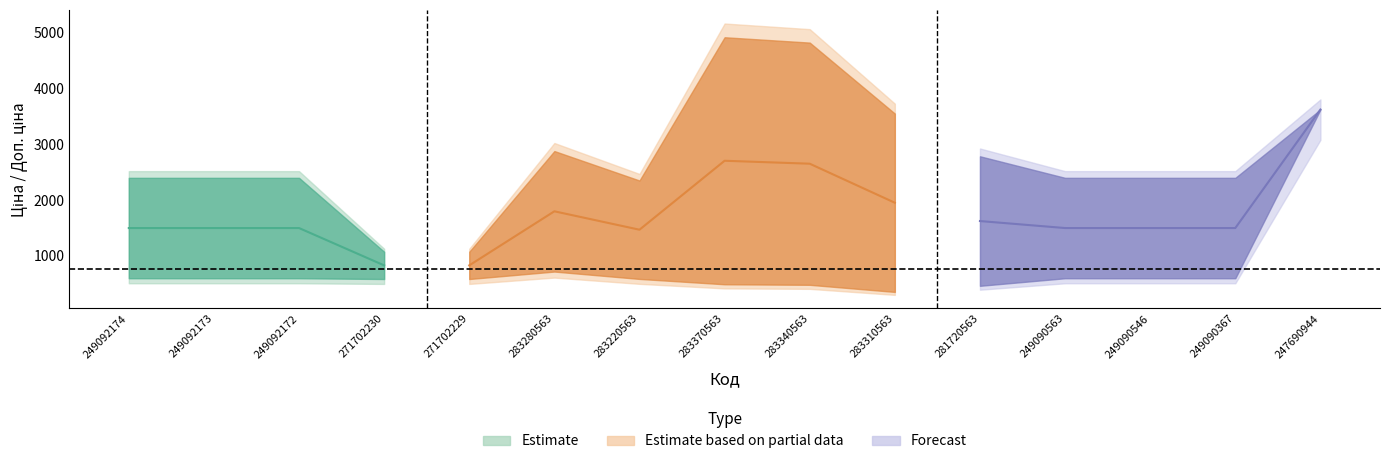

What is the difference between the second highest and second lowest values in the Доп. ціна series?

3746.9